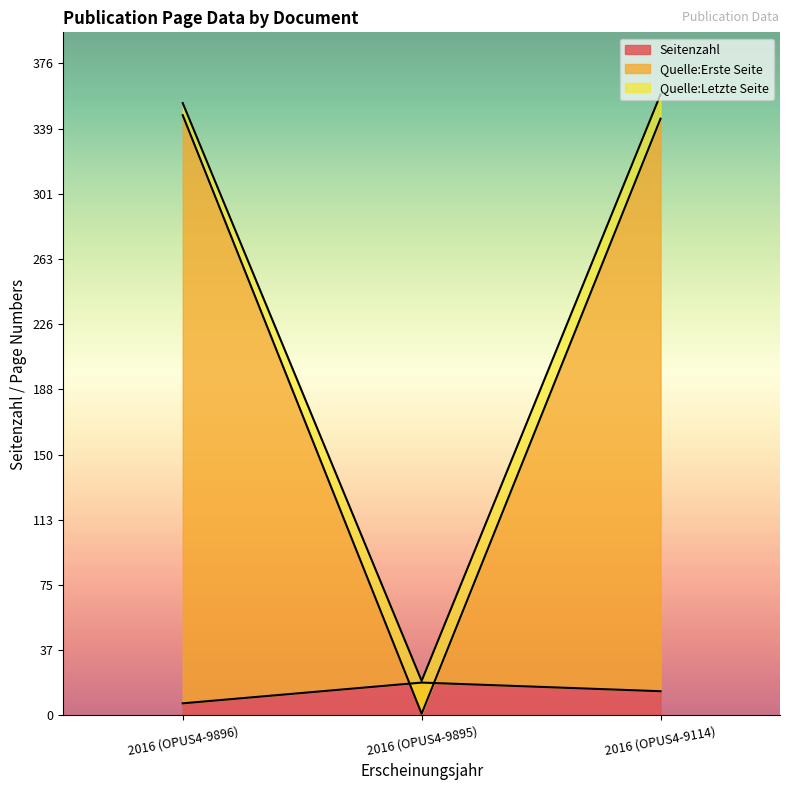

Between 2016 (OPUS4-9896) and 2016 (OPUS4-9114), which series saw the biggest shift?

Seitenzahl